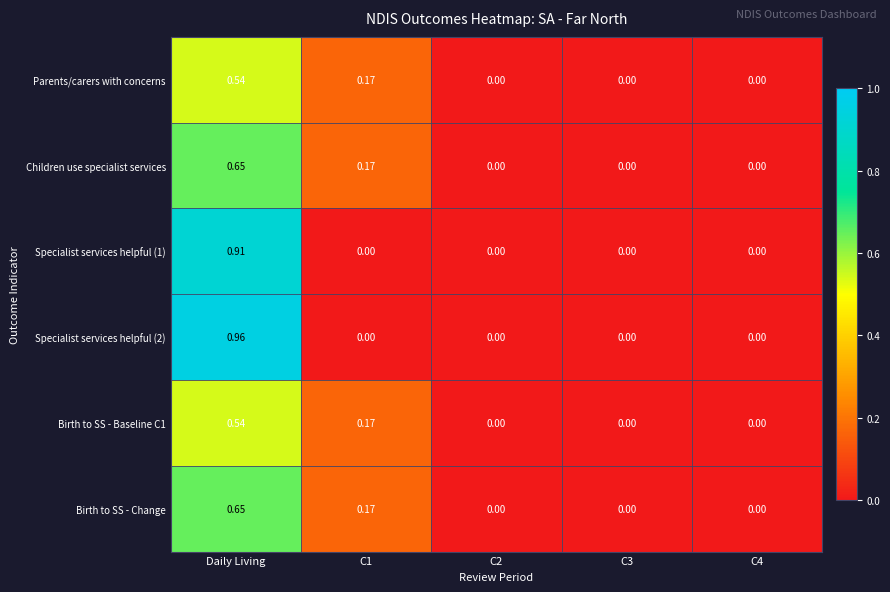

Which category has the highest value across all series?

Daily Living